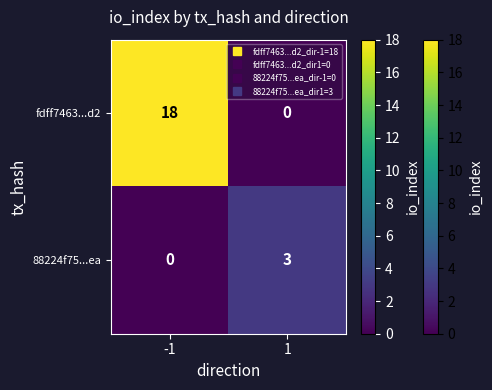

What is the sum of the fdff7463...d2 values at -1 and 1?

18